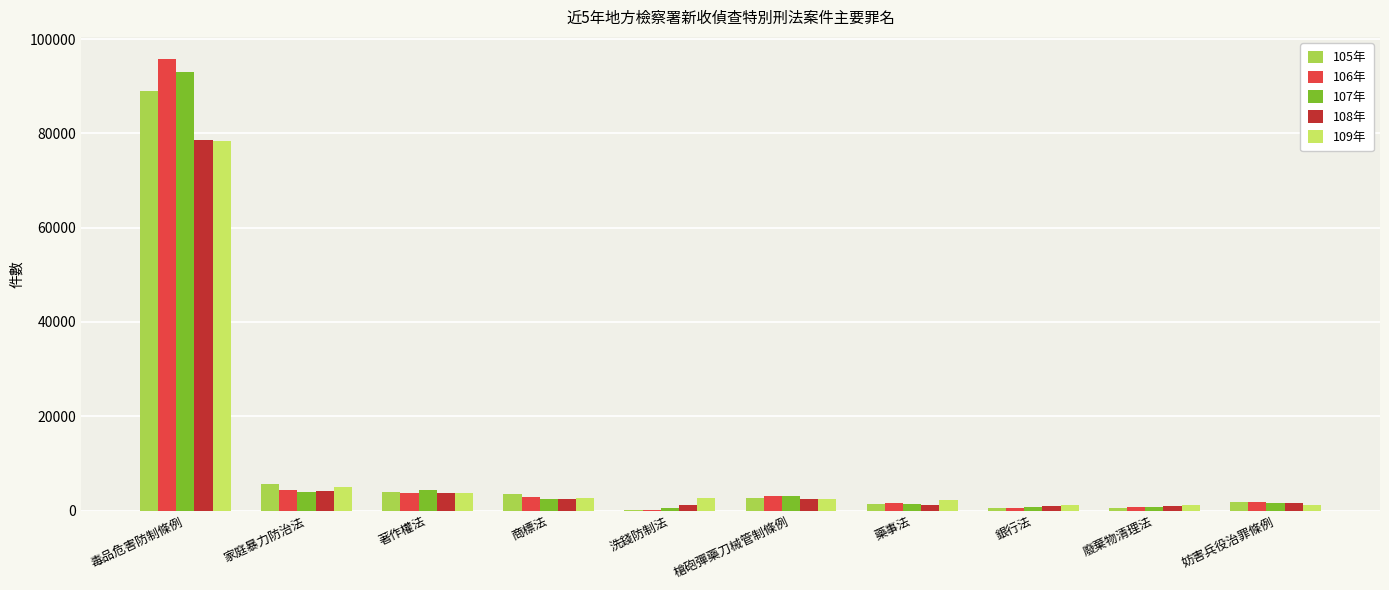

The value of 108年 at 家庭暴力防治法 is 4066. True or false?

True